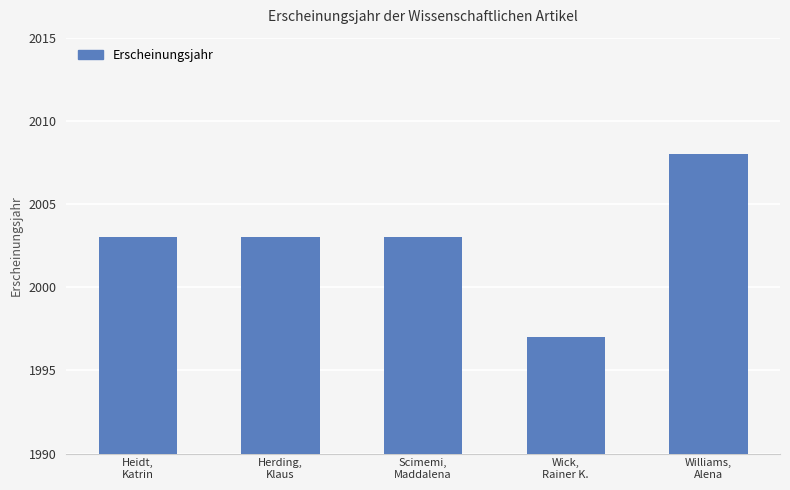

What is the value of the 2nd bar from the left?

2003